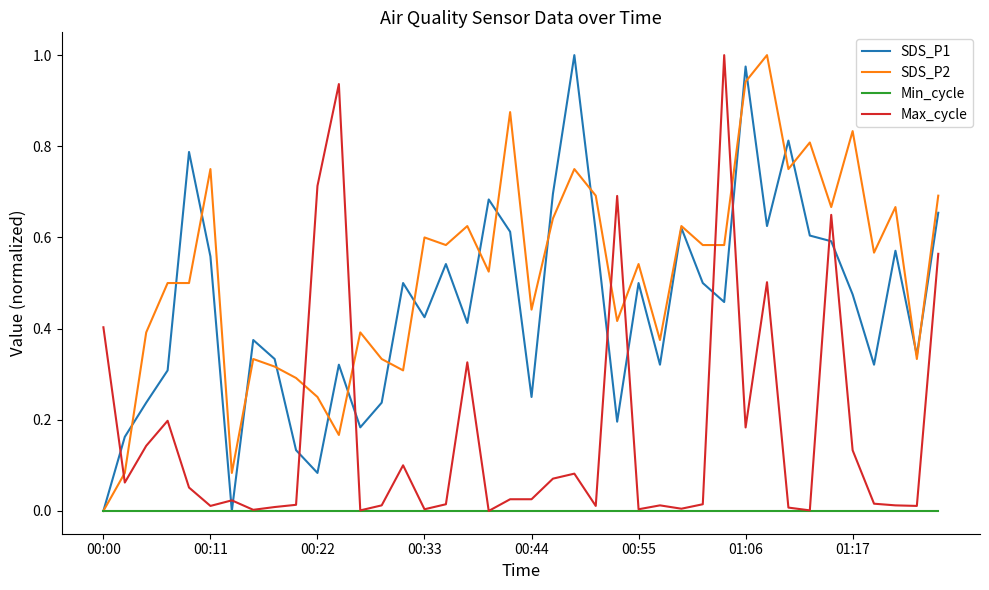

In SDS_P1, how many points are lower than both neighbors (excluding endpoints)?

12